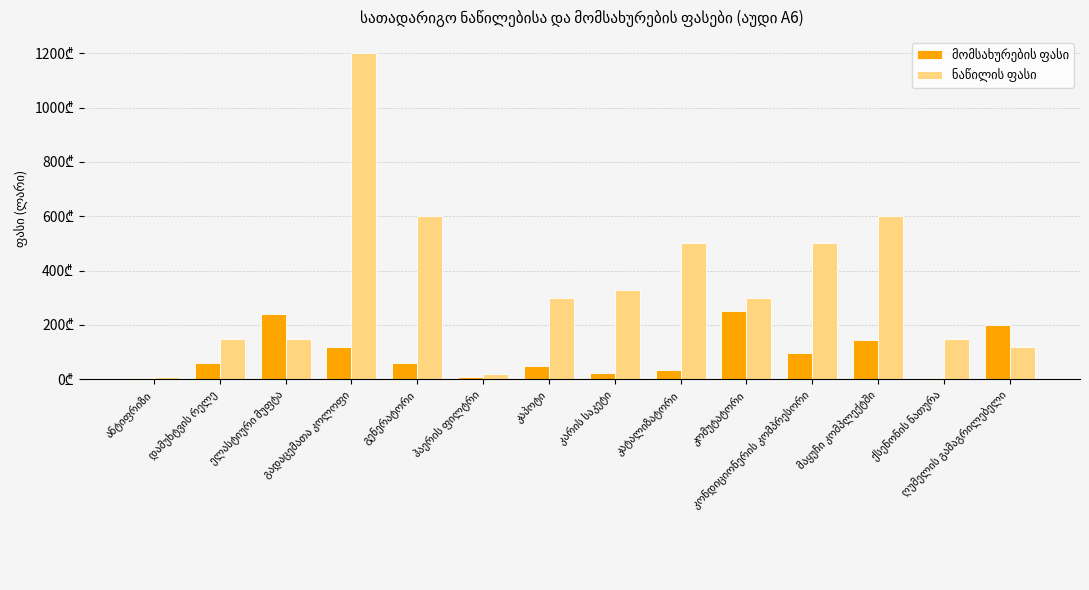

At which label does მომსახურების ფასი first exceed 60?

ელასტიური მუფტა